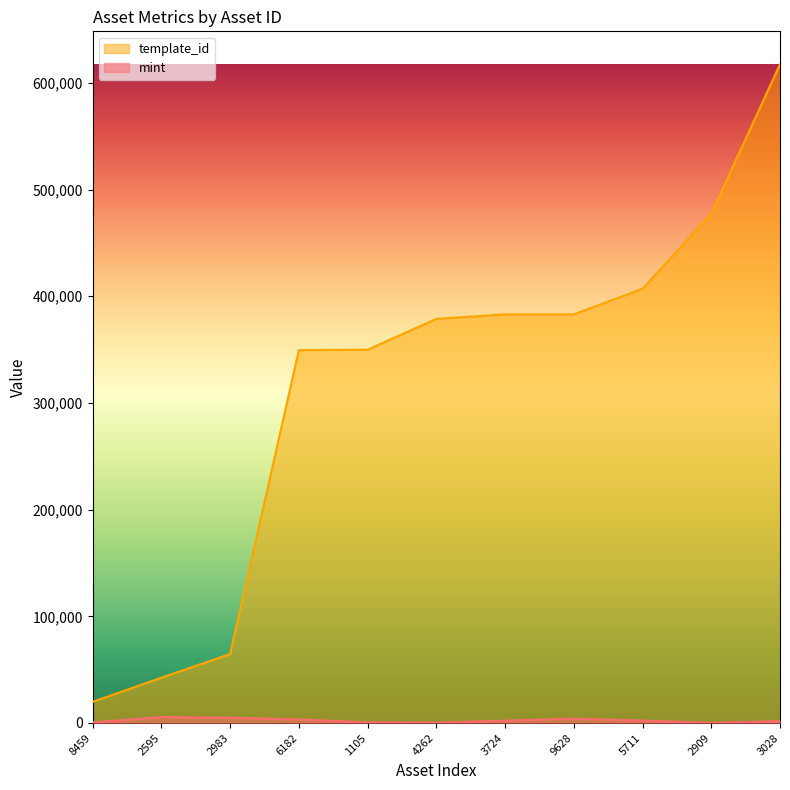

What is the maximum value for template_id?

617504